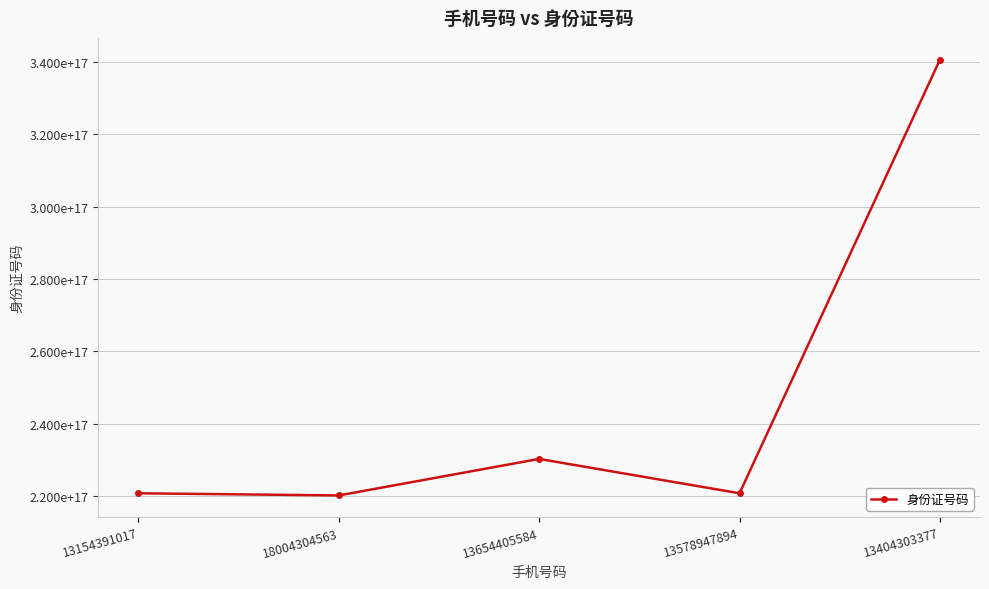

List the labels in order of value, smallest first.

18004304563, 13578947894, 13154391017, 13654405584, 13404303377